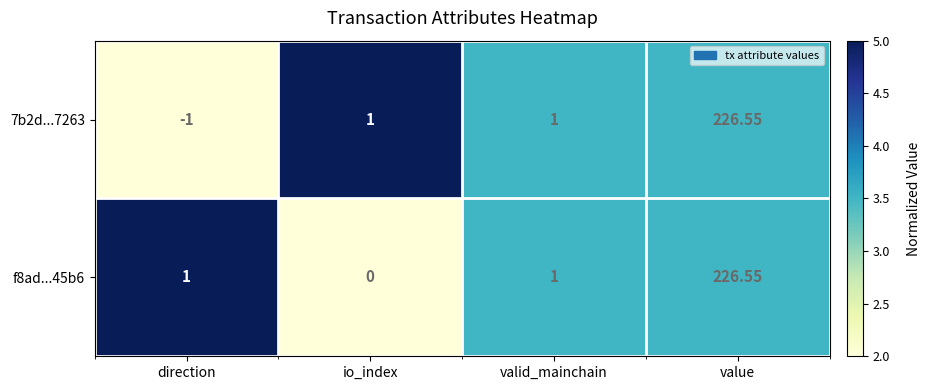

Which label corresponds to the largest value in the chart?

value